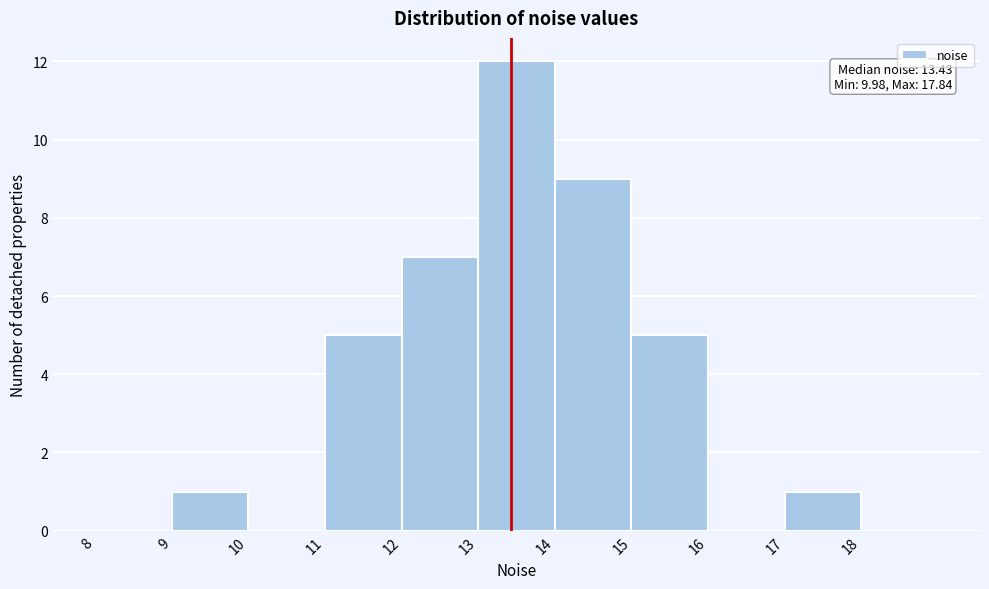

Over which range of the x-axis is the bar tallest?

13 to 14